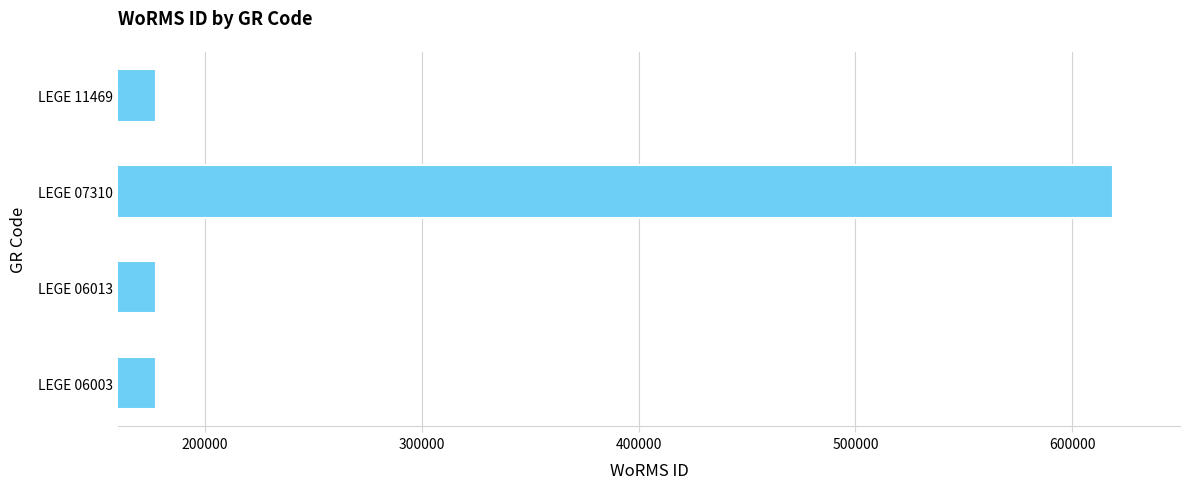

What is the change in value from LEGE 06003 to LEGE 07310?

+441146